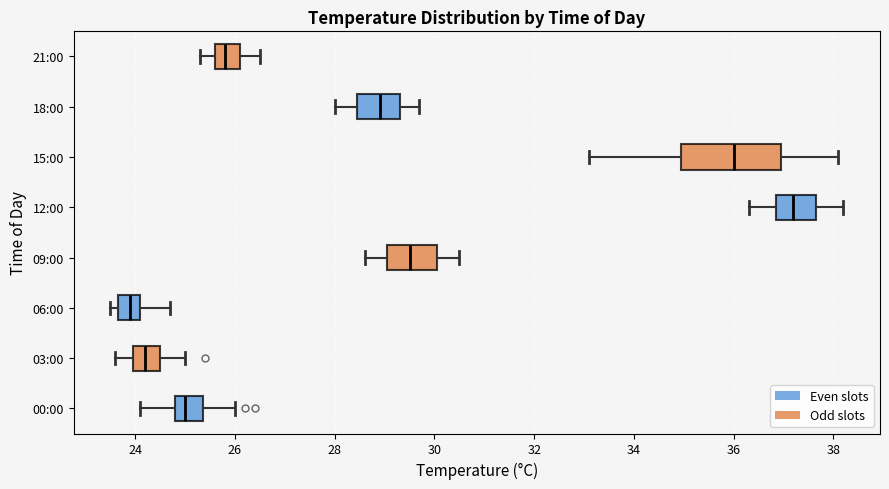

Where does the left whisker of the box for 09:00 end on the x-axis? The values are not printed on the chart, so give them approximately, as read against the axis.

28.6